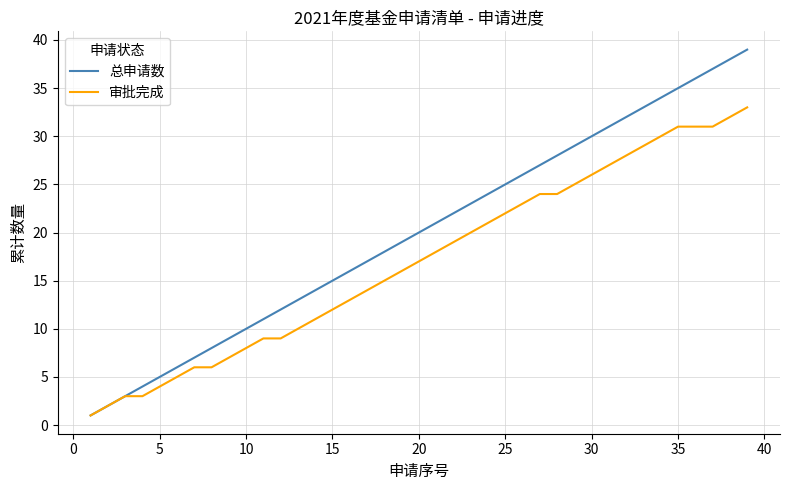

Rank the series by their average value, from lowest to highest.

审批完成, 总申请数